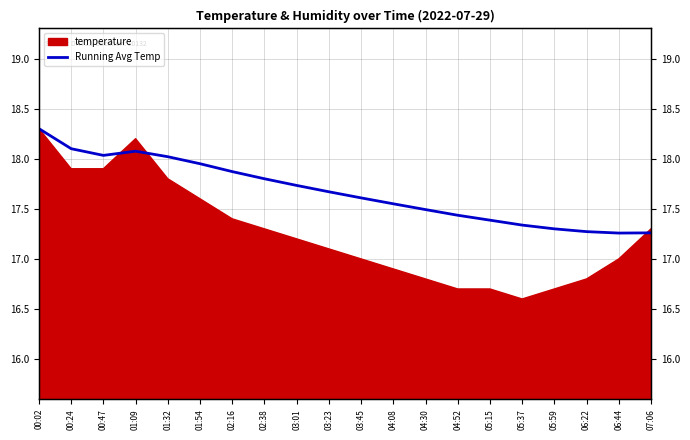

Is it true that the value at 05:15 is 9.4?

False